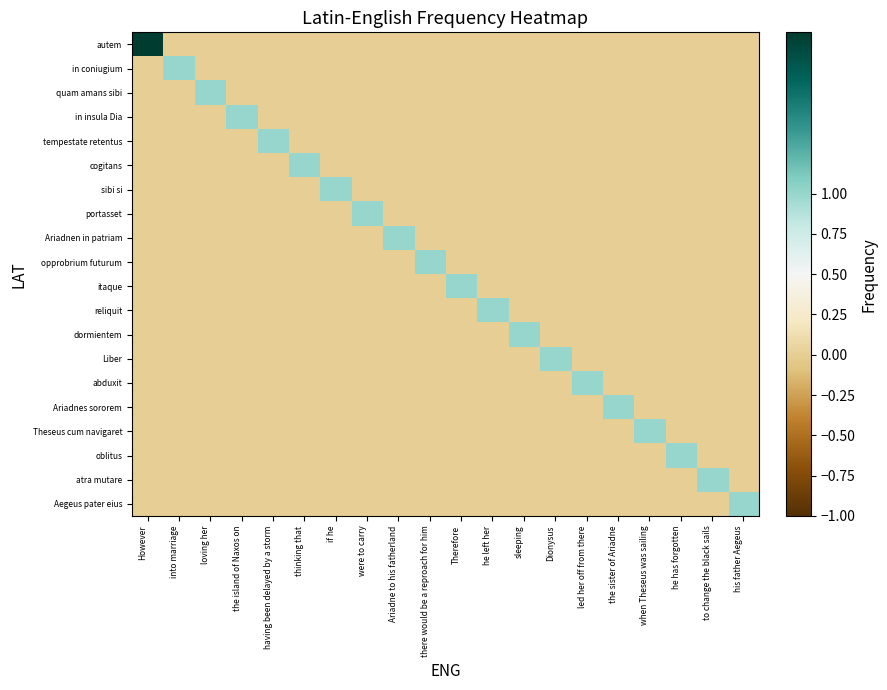

Which series changed the most between the island of Naxos on and having been delayed by a storm?

in insula Dia